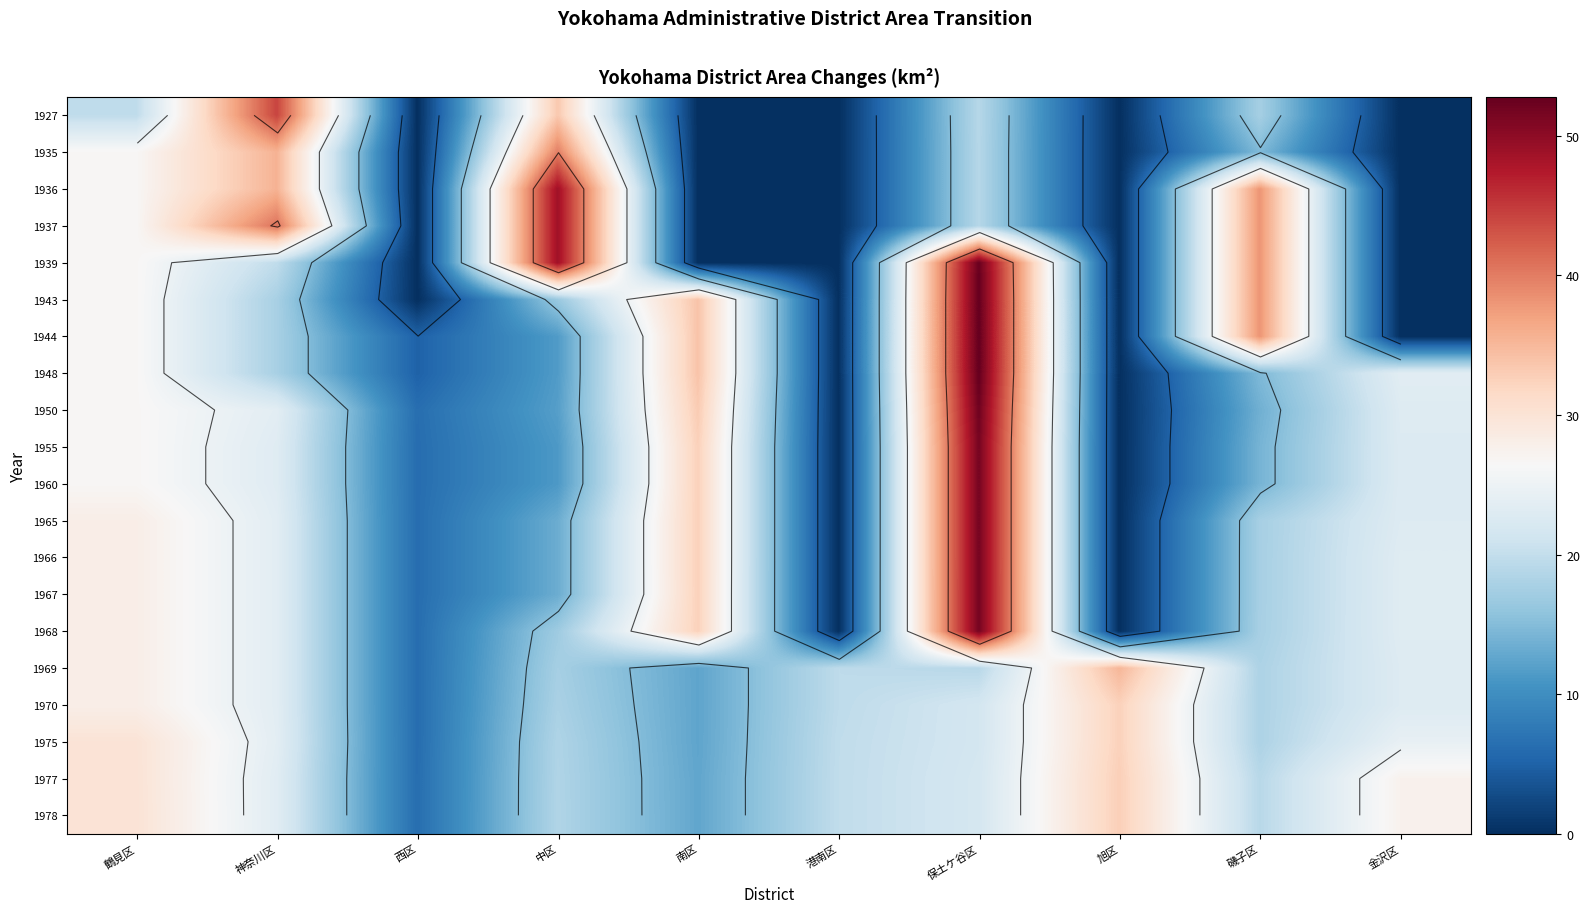

Is the value of 1935 at 西区 greater than the value of 1939 at 中区?

No